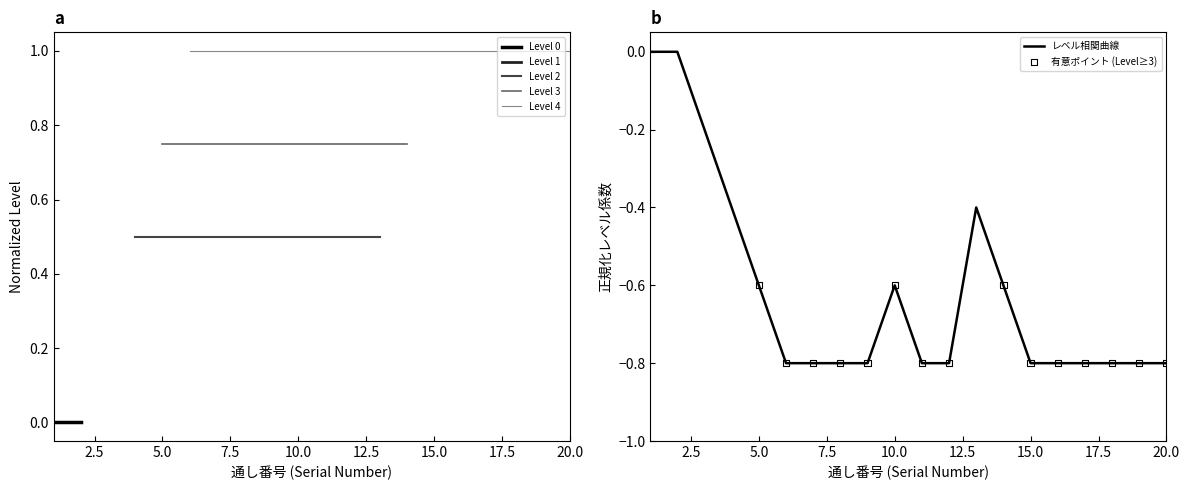

Which has a higher value, 13 or 16?

13